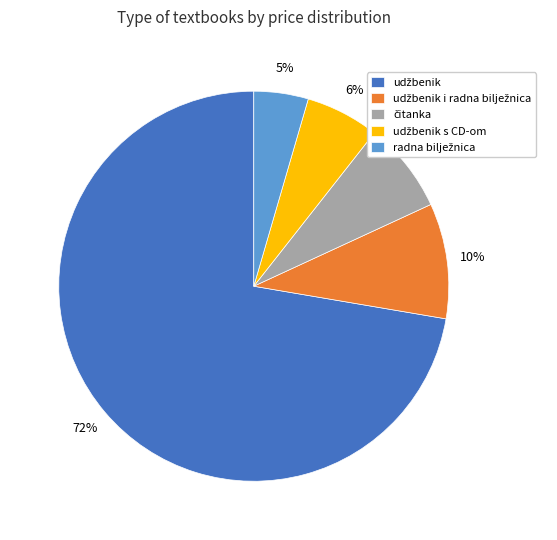

Is there any slice that represents more than half of the pie?

Yes